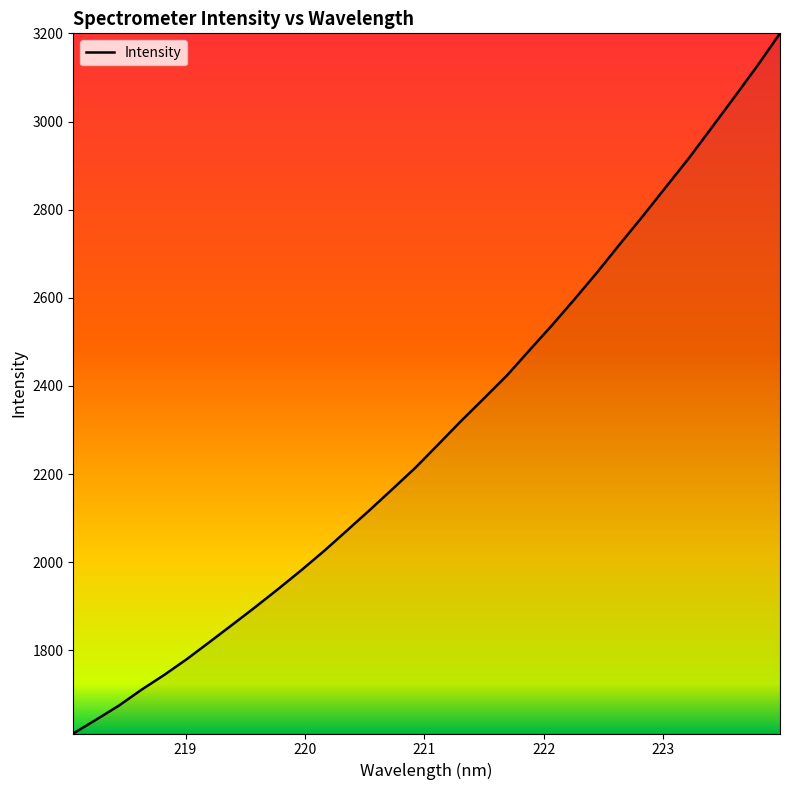

What is the smallest value displayed?

1611.0